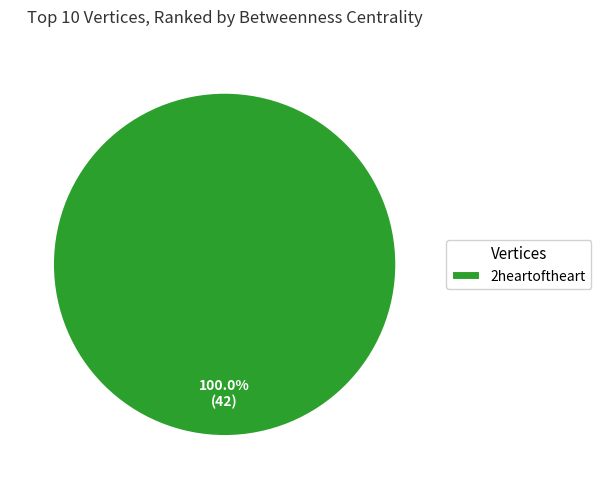

Rank the categories by value from lowest to highest.

2heartoftheart